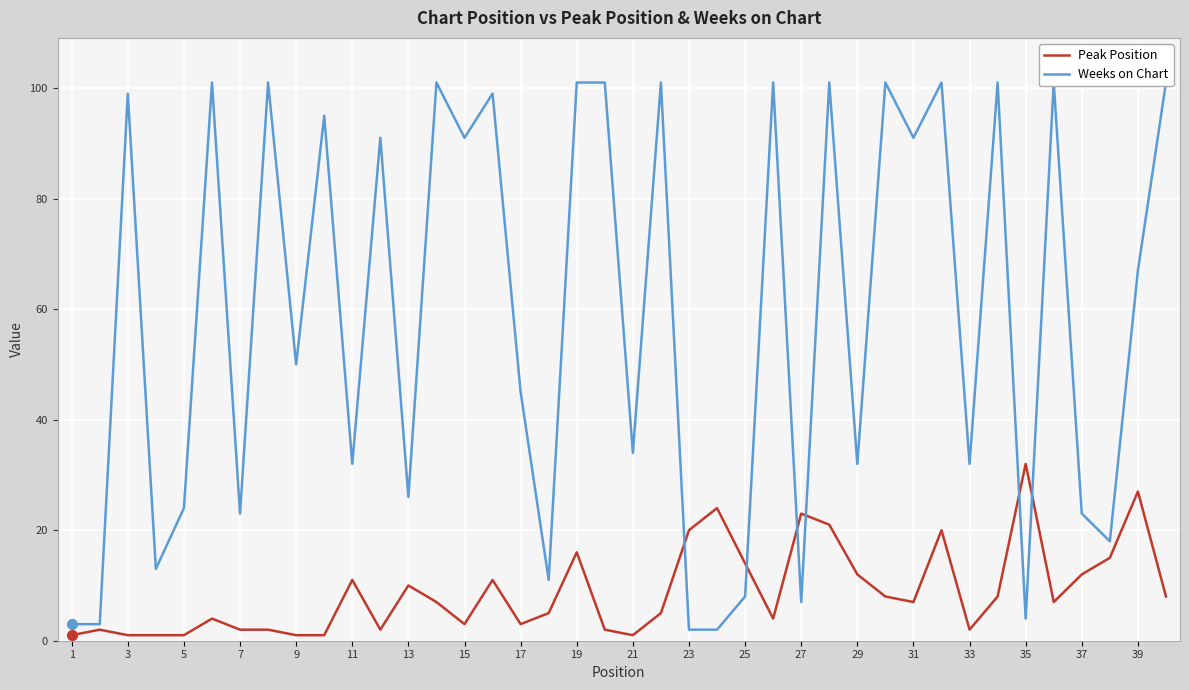

How many intersections are there between Weeks on Chart and Peak Position?

6